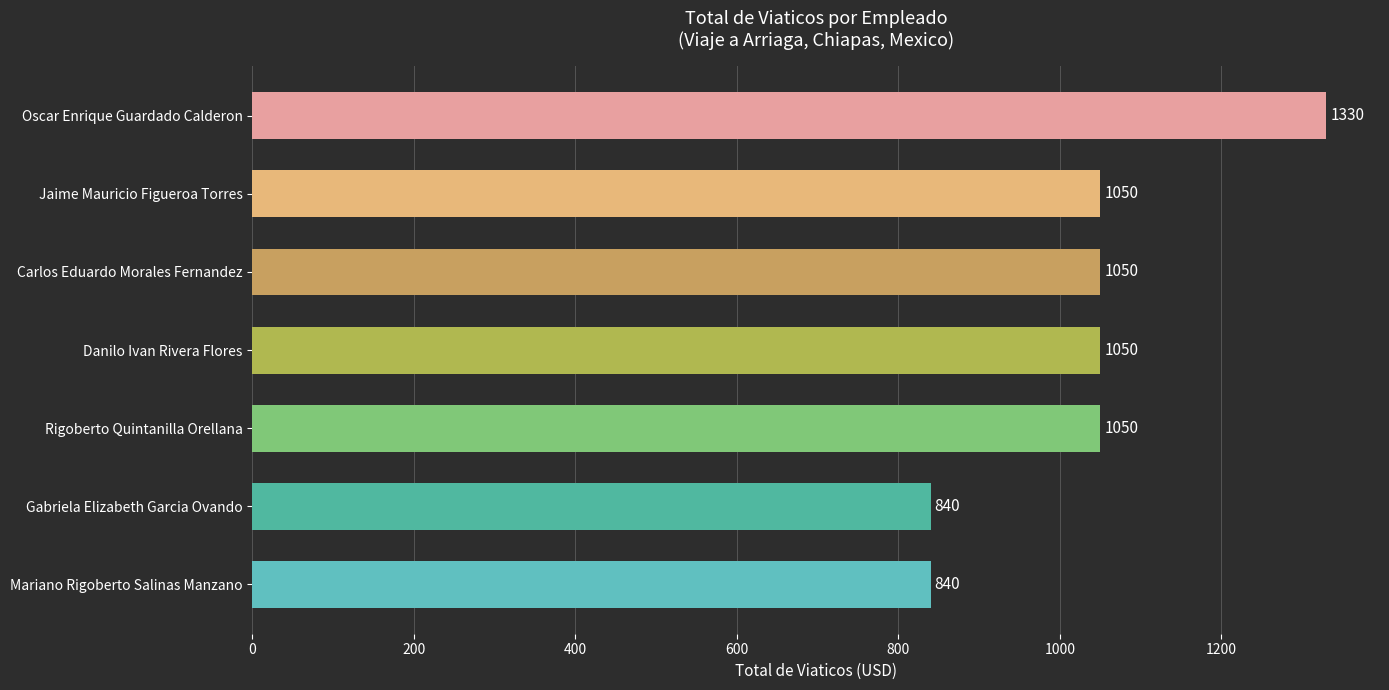

What is the smallest value displayed?

840